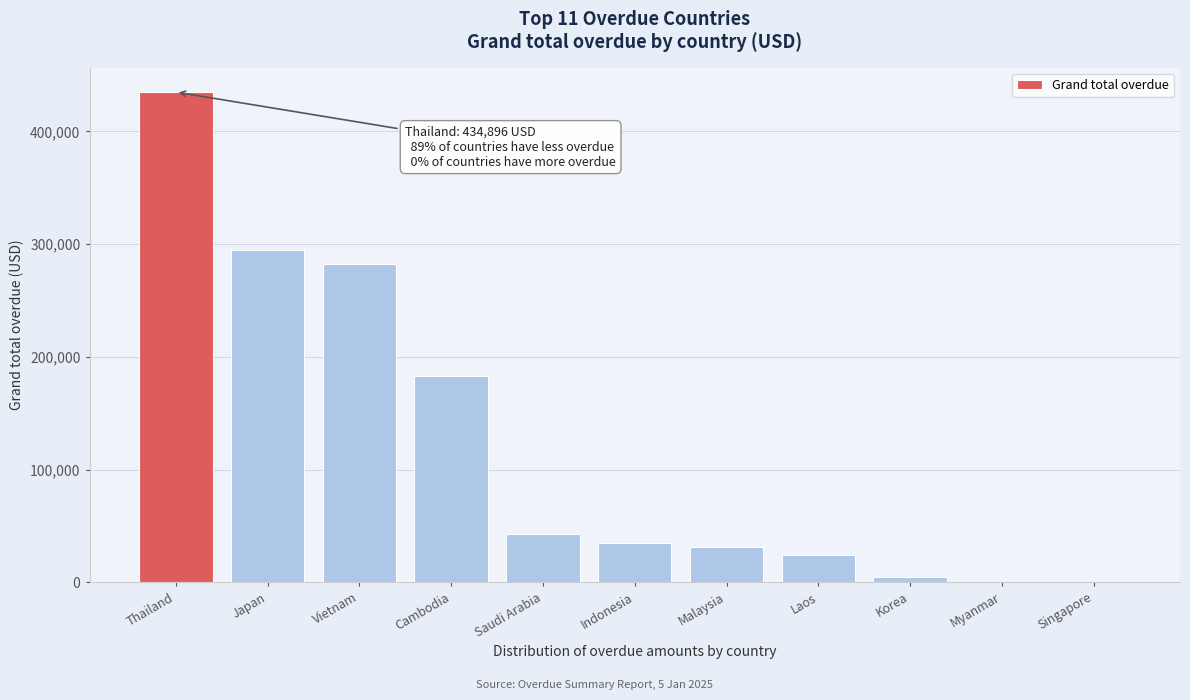

Reading left to right, list all the values displayed in this chart.

Thailand=434896.4	Japan=295225.1	Vietnam=282540.1	Cambodia=183443.2	Saudi Arabia=42662.6	Indonesia=34778.0	Malaysia=31634.1	Laos=24446.0	Korea=4332.0	Myanmar=0.0	Singapore=0.0